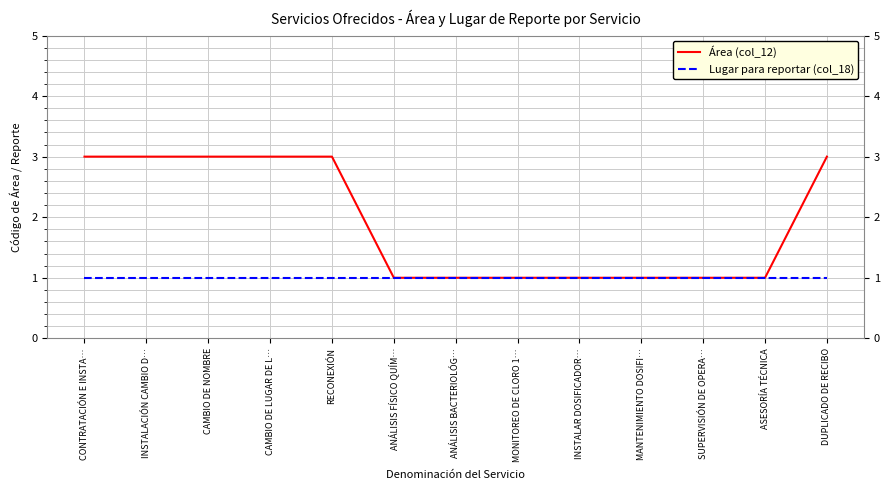

Is the value of Lugar para reportar (col_18) at INSTALACIÓN CAMBIO D… greater than the value of Área (col_12) at CONTRATACIÓN E INSTA…?

No